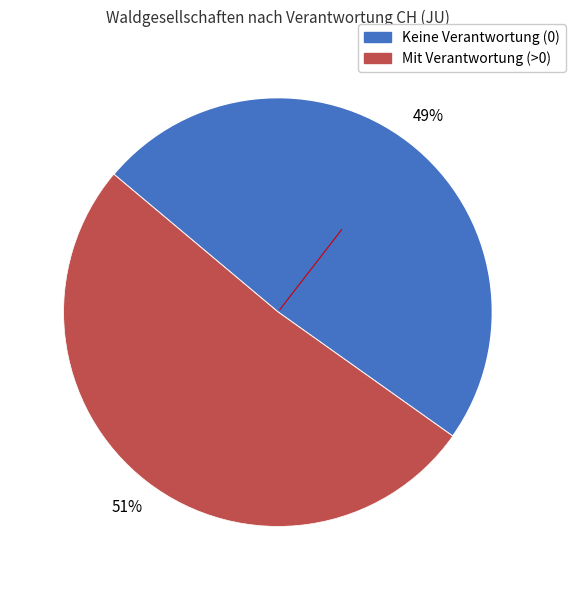

Does any single category account for the majority?

Yes